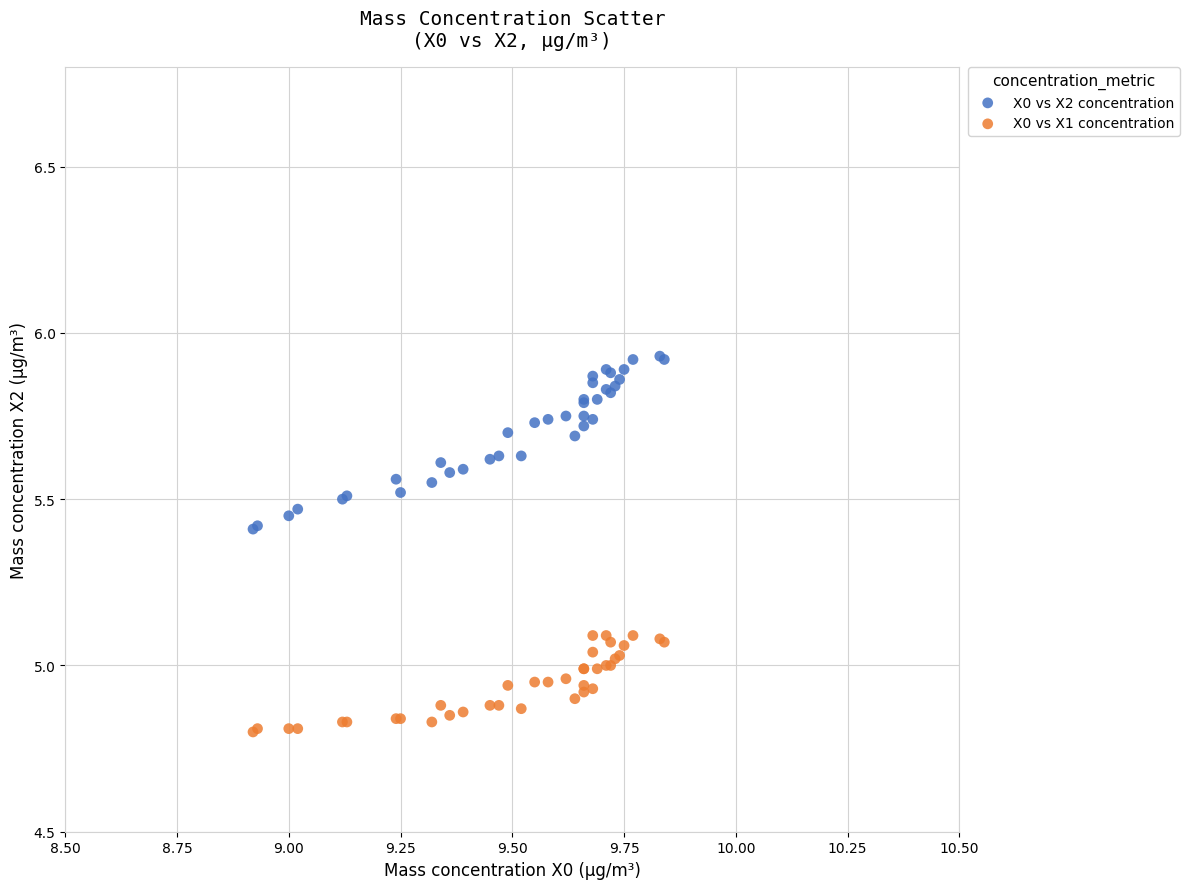

Which series contains the highest Y value?

X0 vs X2 concentration